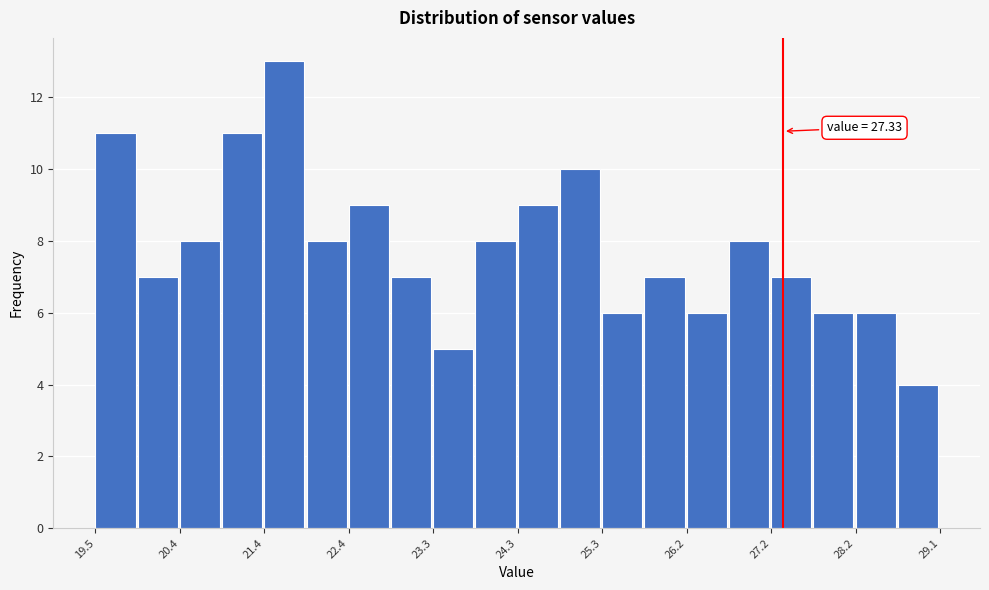

Which range on the x-axis has the tallest bar?

21.4 to 21.9